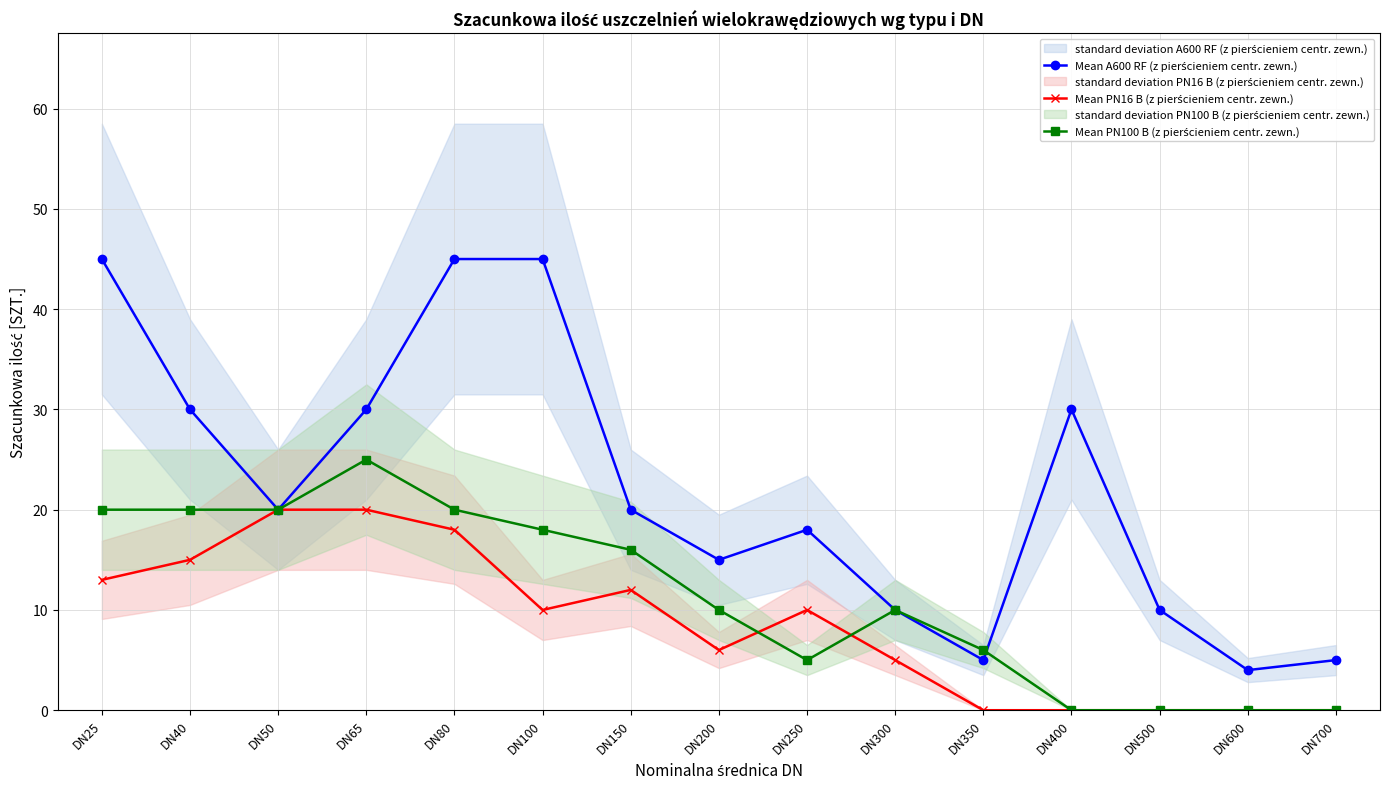

True or false: Mean A600 RF (z pierścieniem centr. zewn.) has a value of 22 at DN200.

False